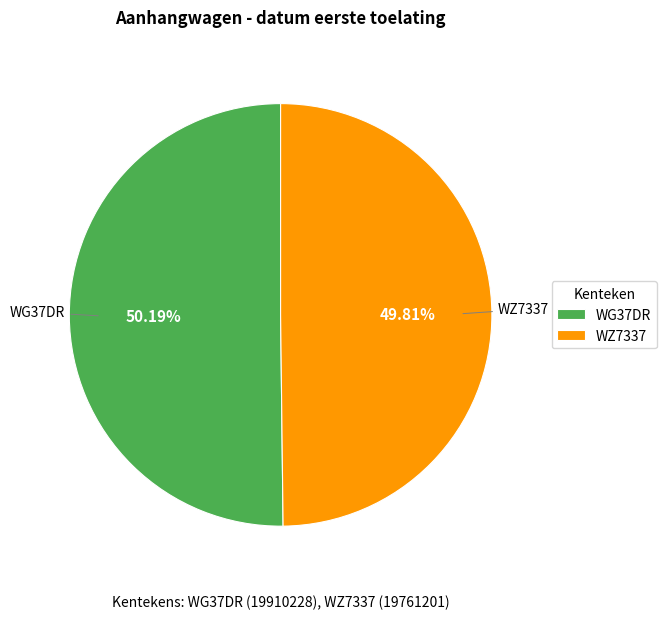

Is there a majority slice in this chart?

Yes